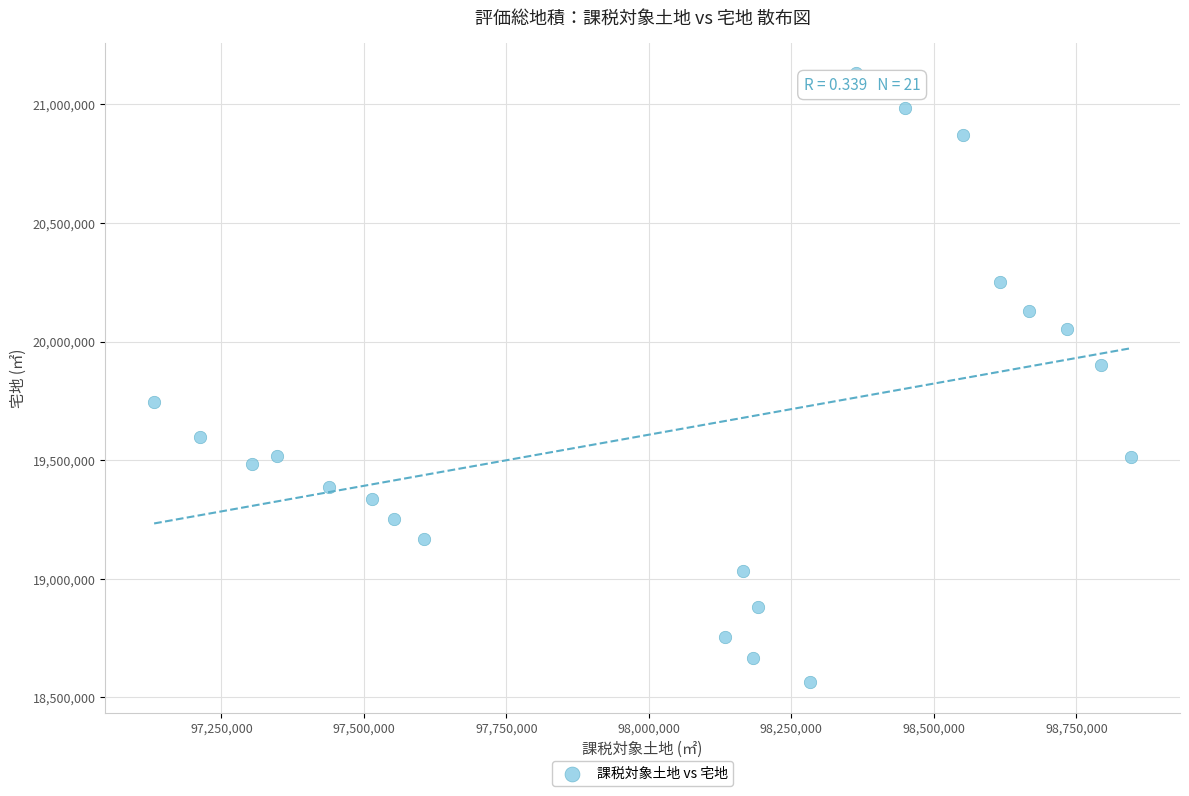

What is the range of X values (max minus min)?

1714263